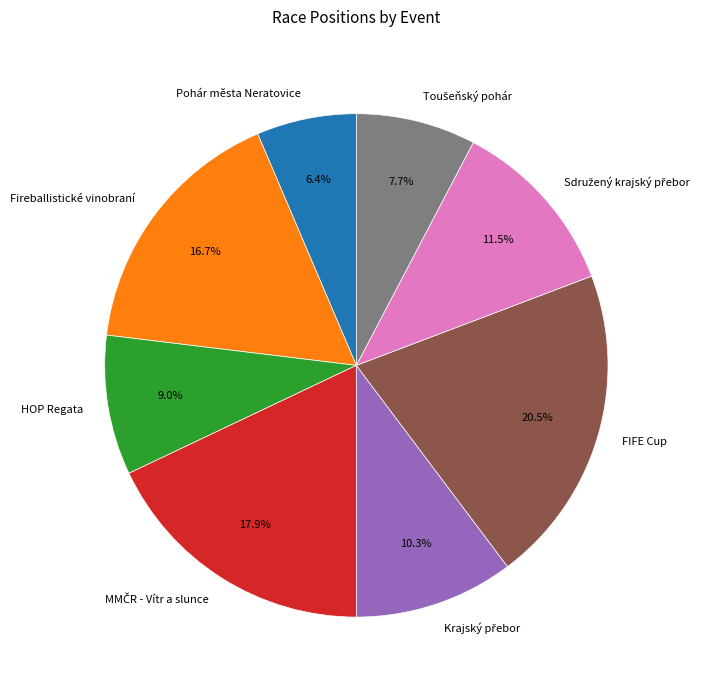

Count the number of slices in the pie.

8